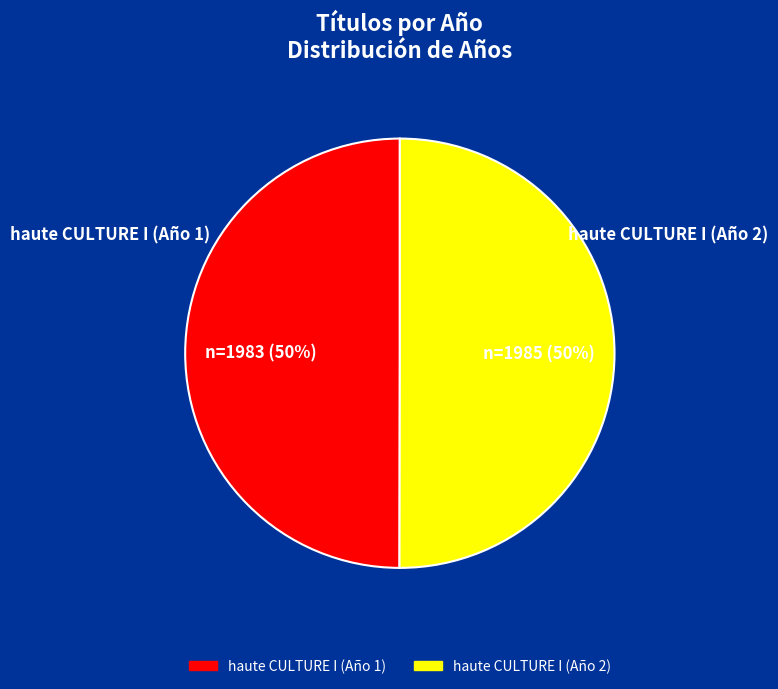

What is the ratio of the value at haute CULTURE I (Año 2) to the value at haute CULTURE I (Año 1)?

1.0